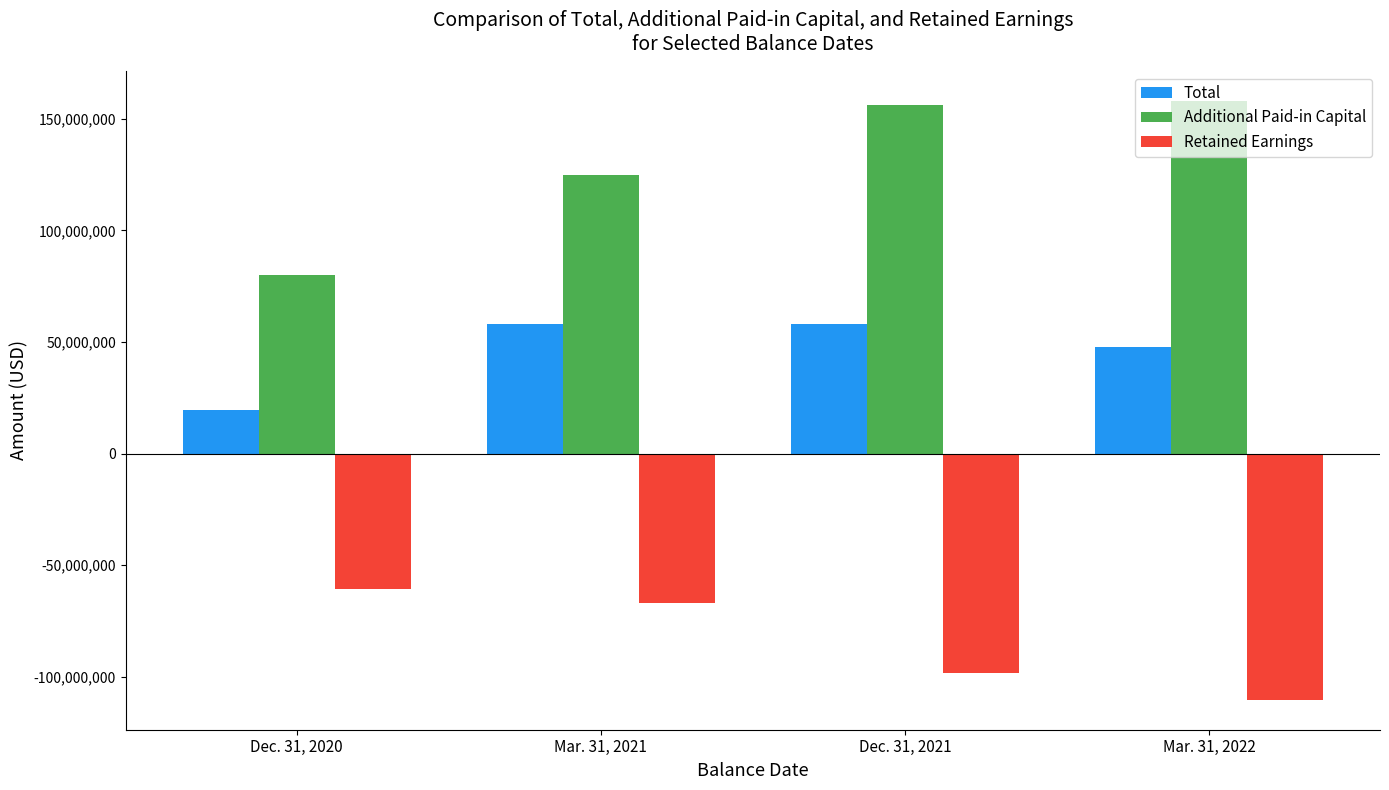

What is the difference between the highest and lowest values at Dec. 31, 2020?

140870008